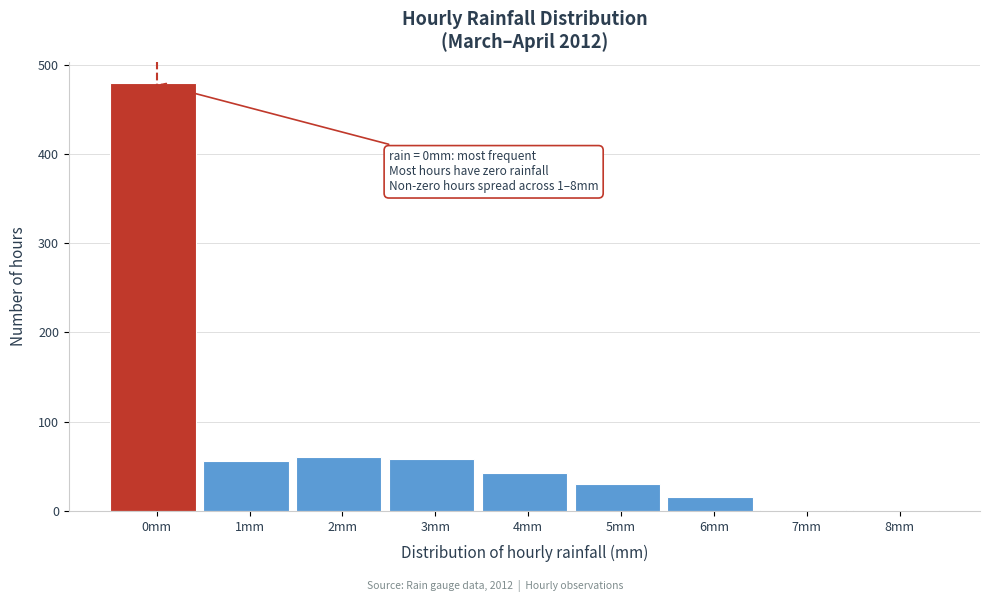

What is the ratio of the value at 3mm to the value at 4mm?

1.3